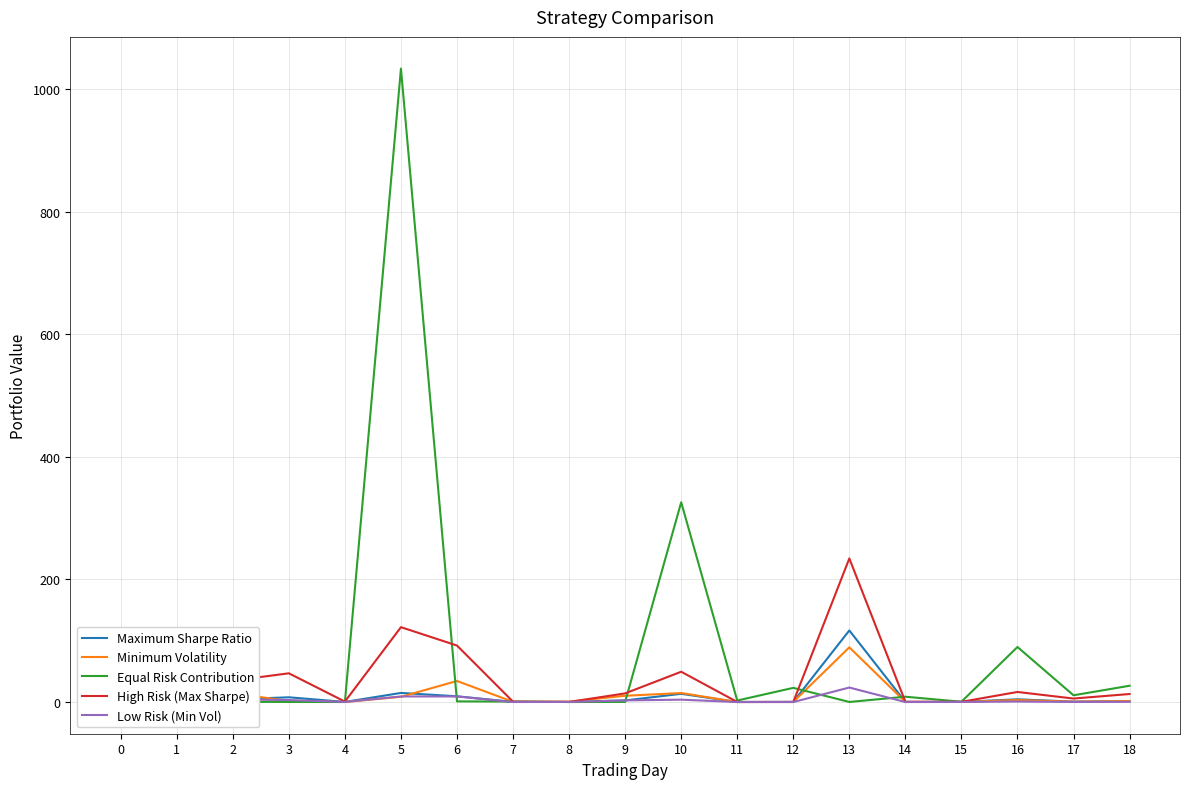

What is the maximum value for Minimum Volatility?

89.3